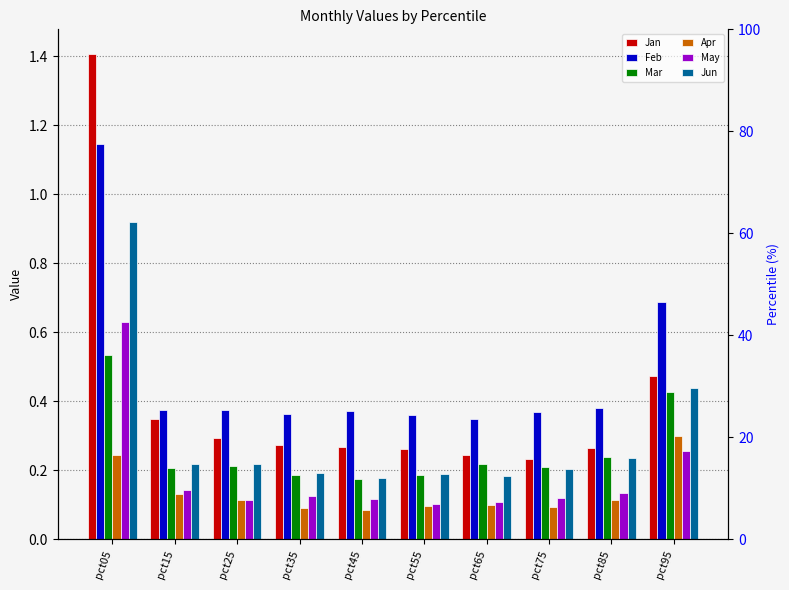

What is the spread (max minus min) of values at pct25?

0.3